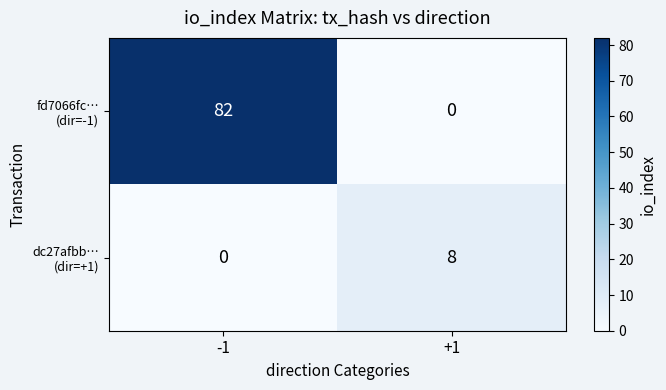

What is the maximum value shown in the chart?

82